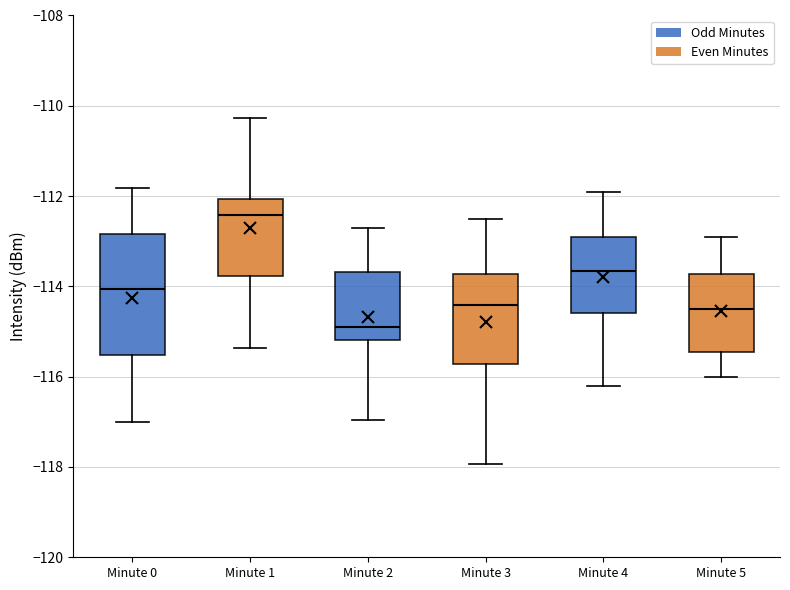

Reading left to right, transcribe this box plot: for each box, give where its median line is, the range the box spans, and where its two whiskers end, as read against the y-axis. The values are not printed on the chart, so give them approximately, as read against the axis.

Minute 0: median -114.0, box -115.6 to -112.8, whiskers -117.0 to -111.8
Minute 1: median -112.4, box -113.8 to -112.0, whiskers -115.4 to -110.2
Minute 2: median -114.8, box -115.2 to -113.6, whiskers -117.0 to -112.6
Minute 3: median -114.4, box -115.8 to -113.8, whiskers -118.0 to -112.4
Minute 4: median -113.6, box -114.6 to -112.8, whiskers -116.2 to -111.8
Minute 5: median -114.4, box -115.4 to -113.8, whiskers -116.0 to -112.8